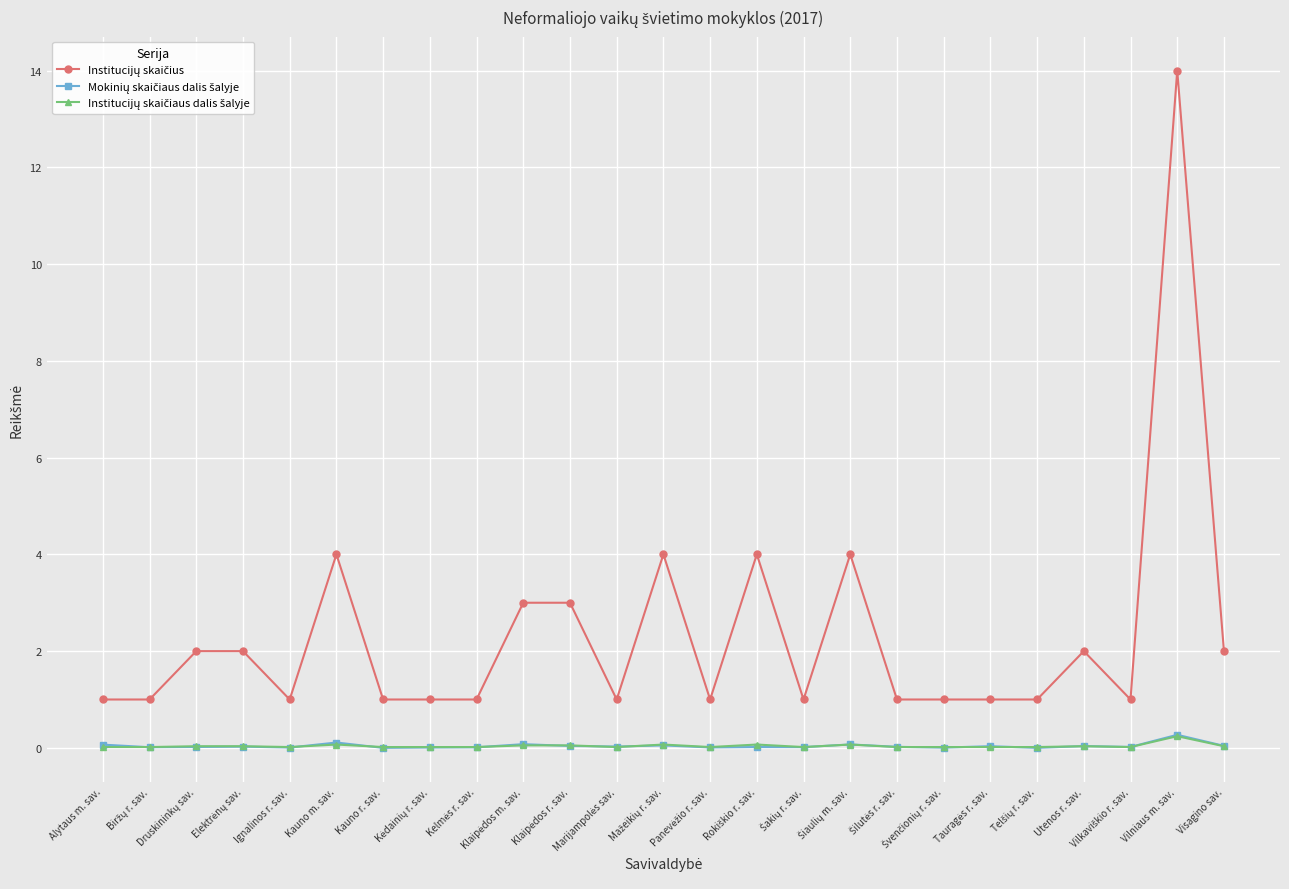

What is the maximum value shown in the chart?

14.0